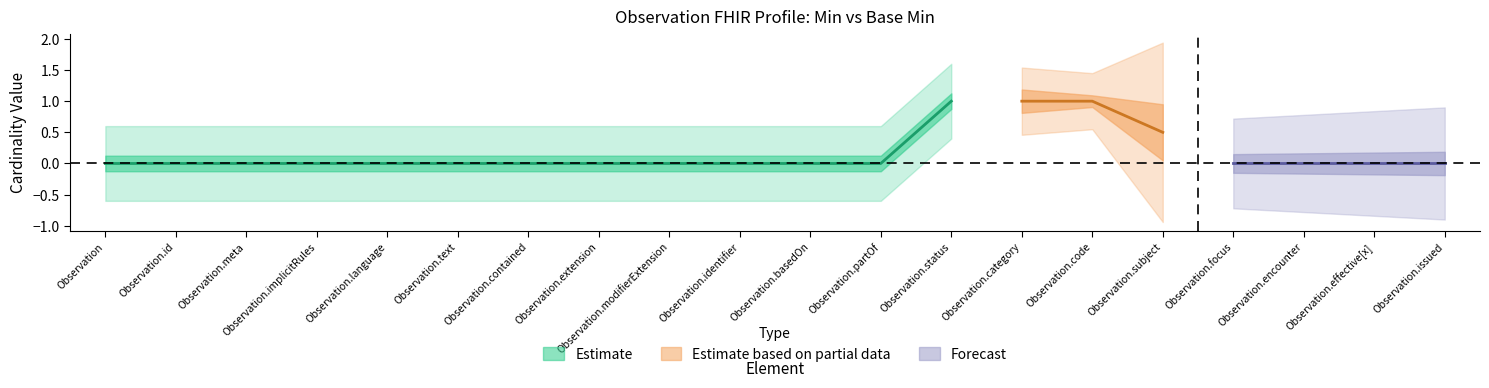

Count the number of categories in the chart.

20